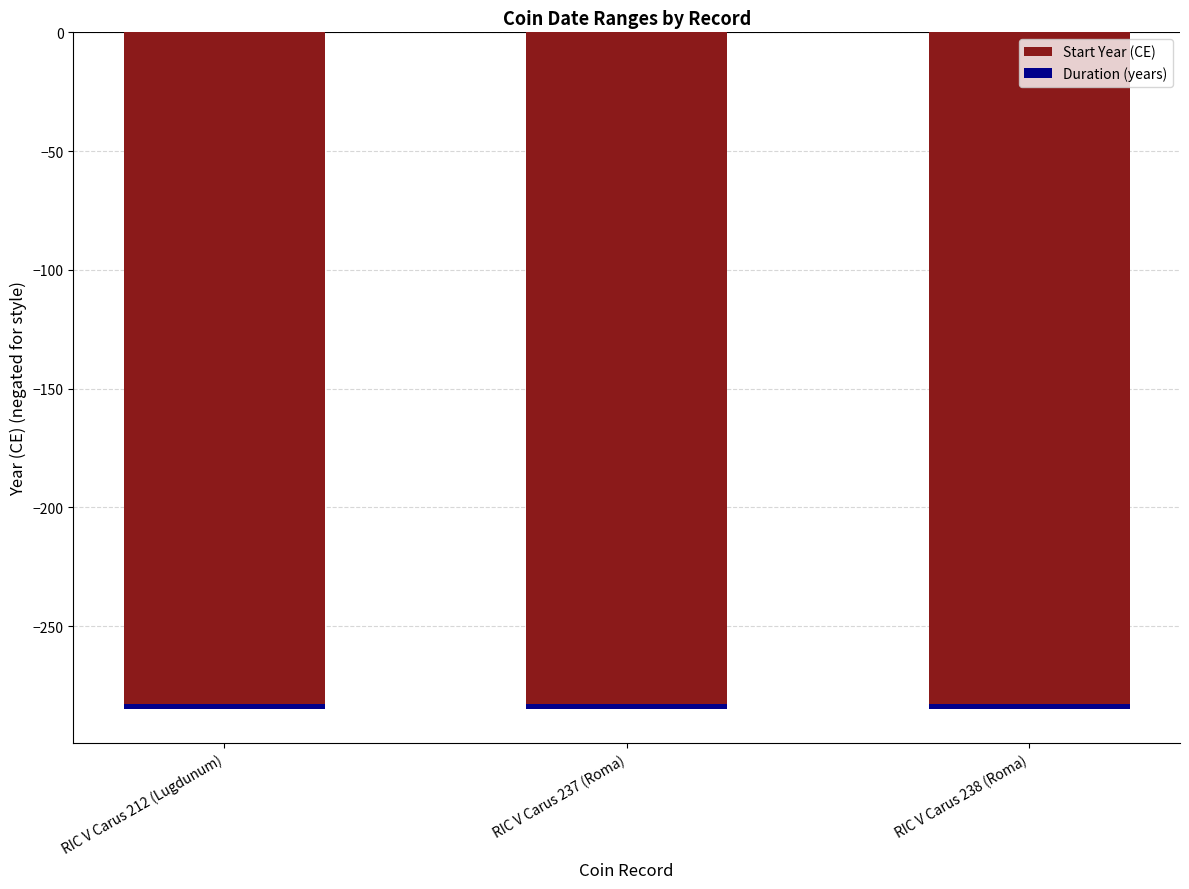

Reading left to right, what are all the values shown in this chart?

Start Year (CE): -283	-283	-283
Duration (years): -2	-2	-2